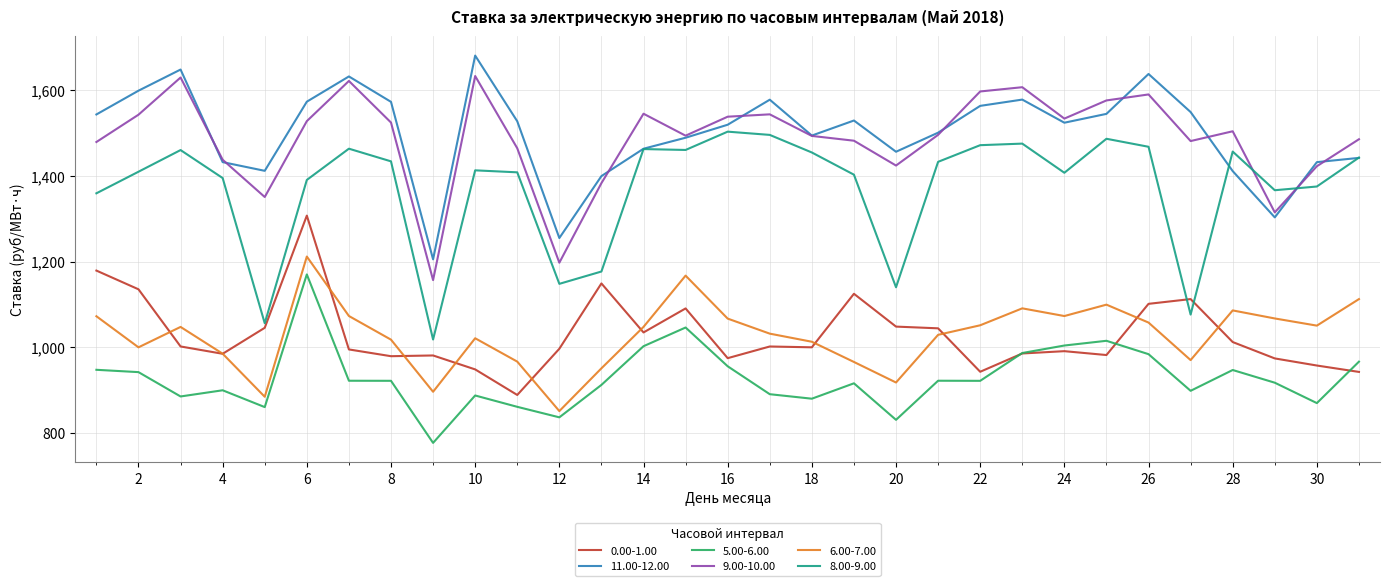

Does the chart have visible grid lines?

Yes